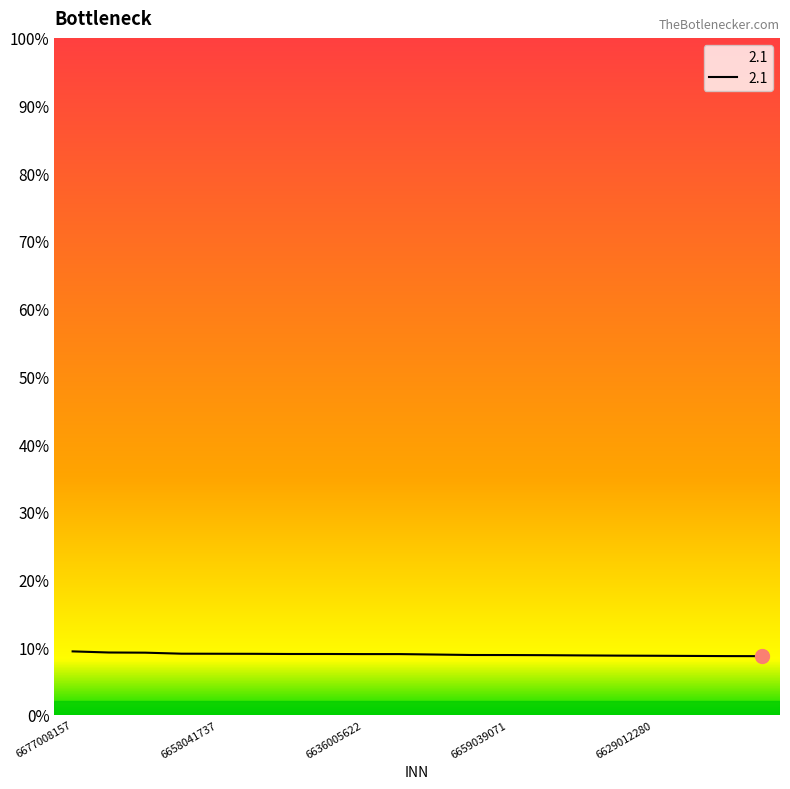

What position from the right is 6614004760?

17